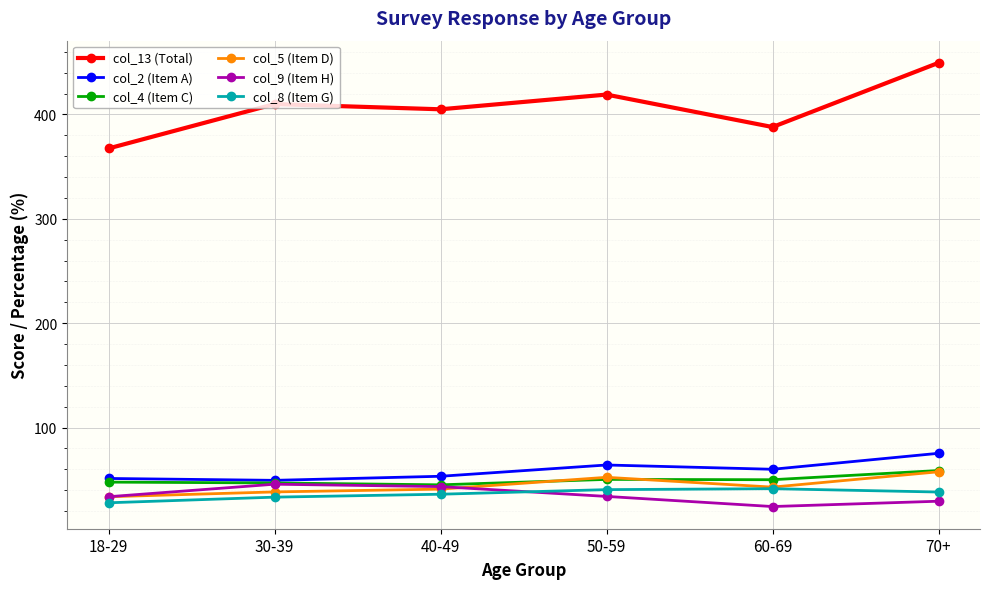

Which series has the widest spread of values?

col_13 (Total)